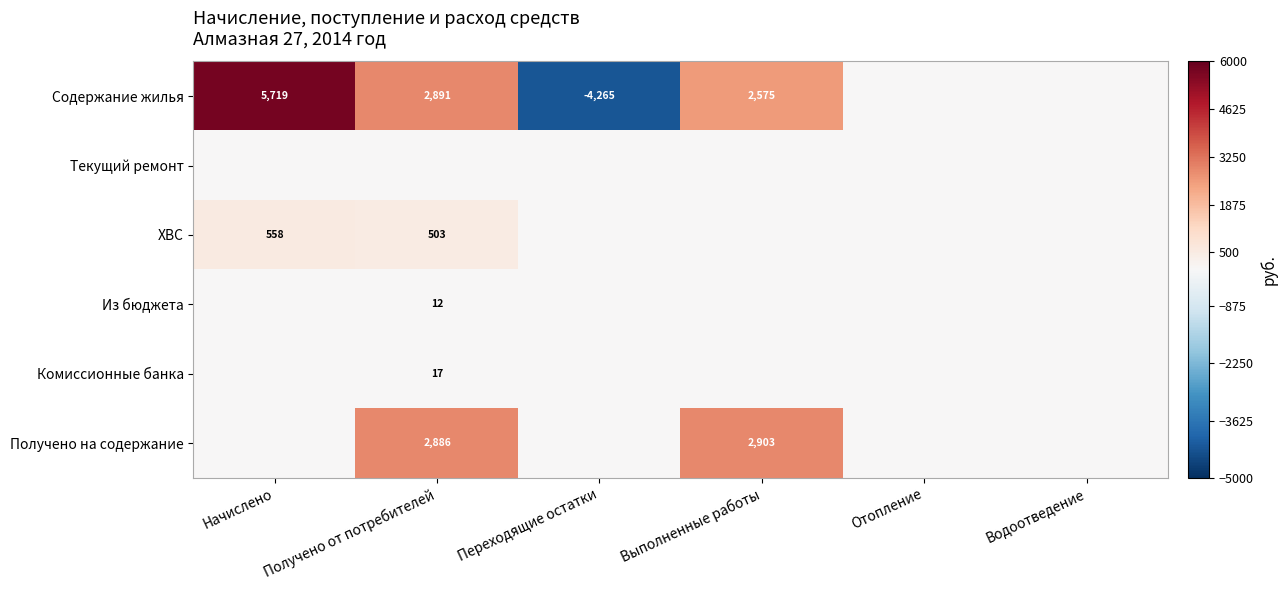

What is the sum of the Содержание жилья values at Выполненные работы and Получено от потребителей?

5466